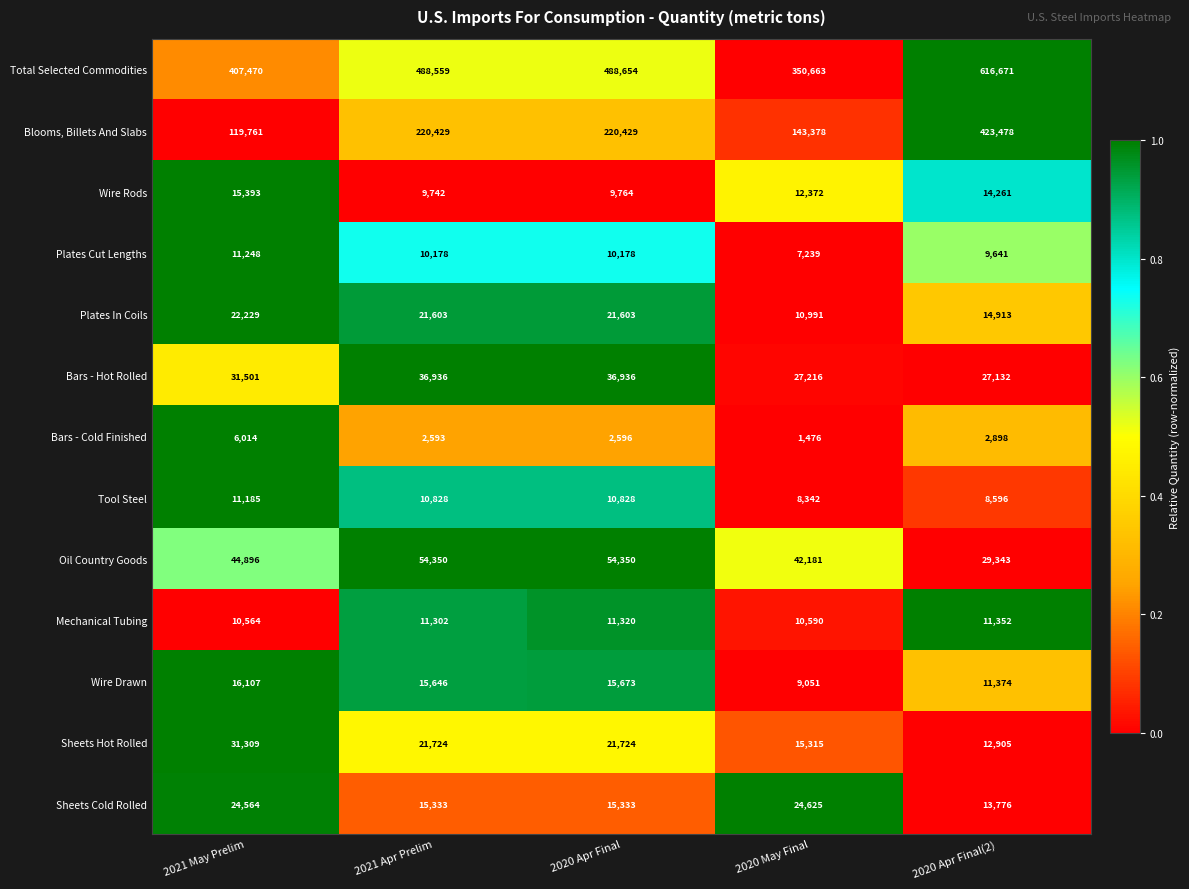

What is the difference between the Wire Rods values at 2020 Apr Final(2) and 2021 Apr Prelim?

4519